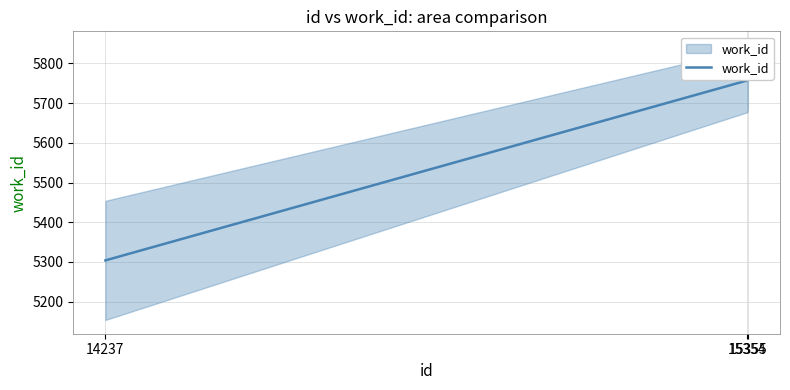

Read the value at 15354, to the nearest 5.

5755